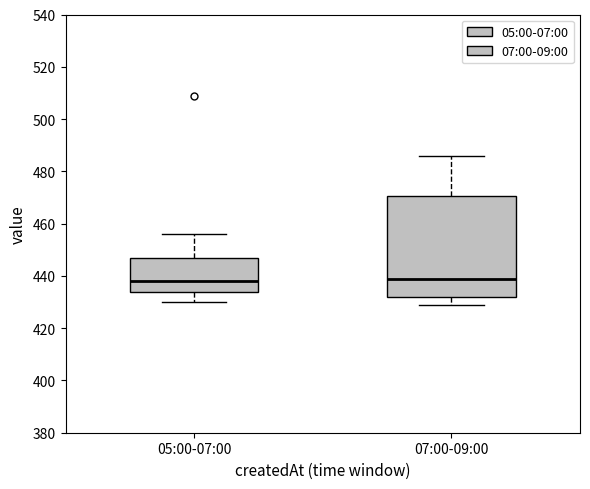

Which box is the tallest, from its lower edge to its upper edge?

07:00-09:00